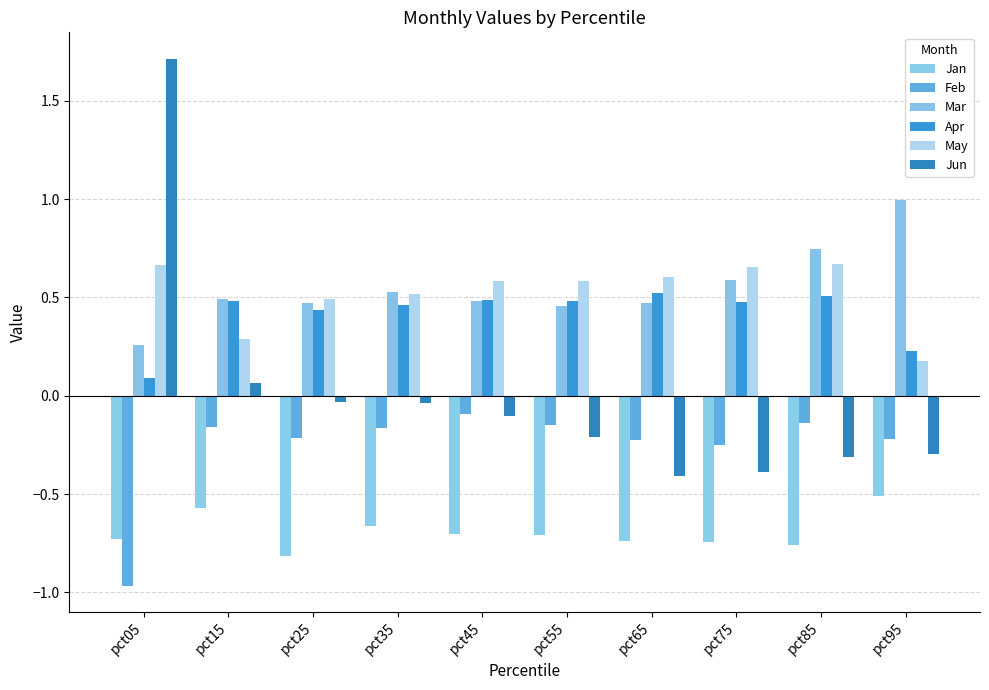

How many values in Jun are above zero?

2